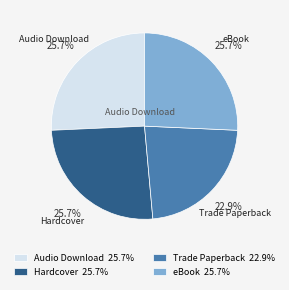

Combined, do eBook and Hardcover account for over 50%?

Yes